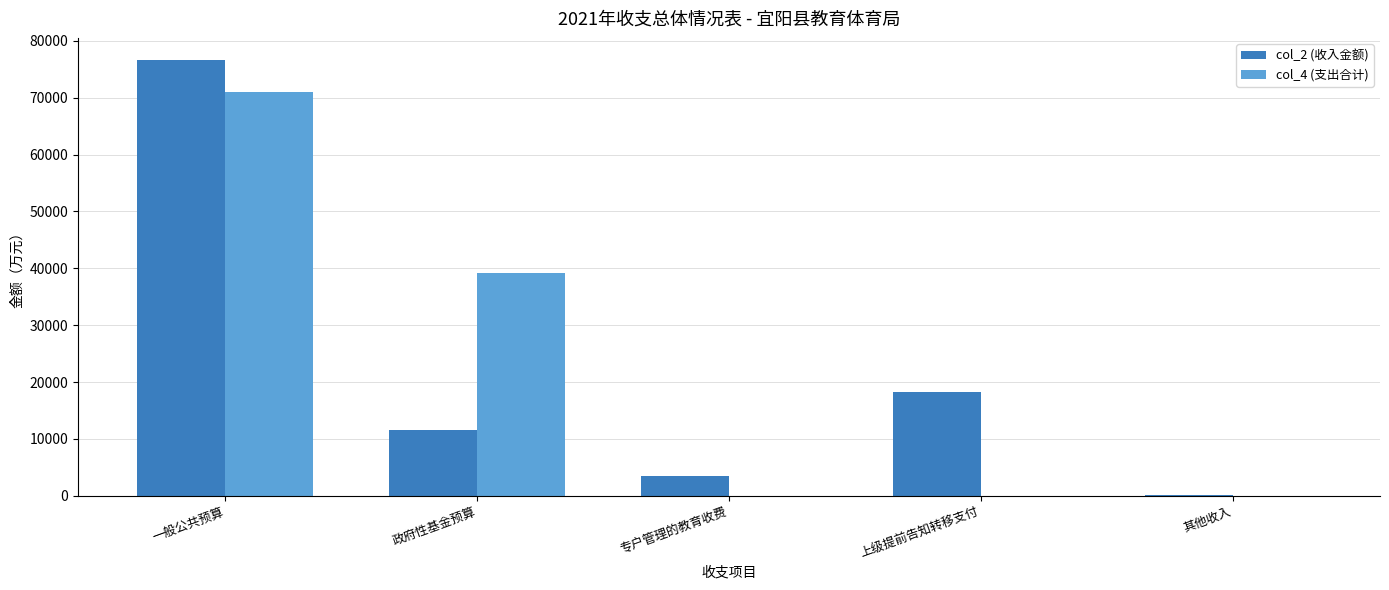

What is the sum of the col_4 (支出合计) values at 政府性基金预算 and 其他收入?

39175.5